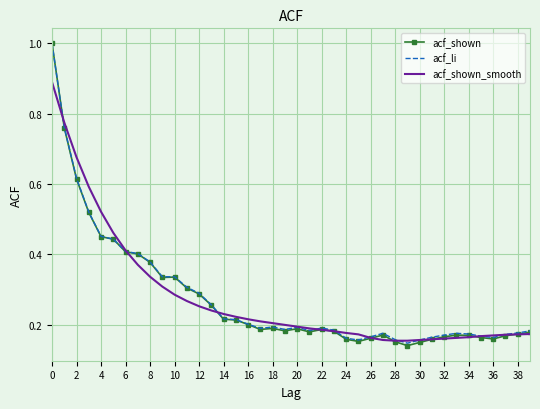

Which series has the widest spread of values?

acf_shown